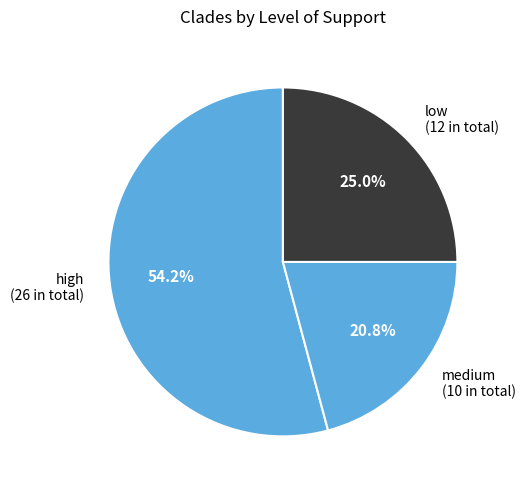

Rank the categories by value from lowest to highest.

medium, low, high